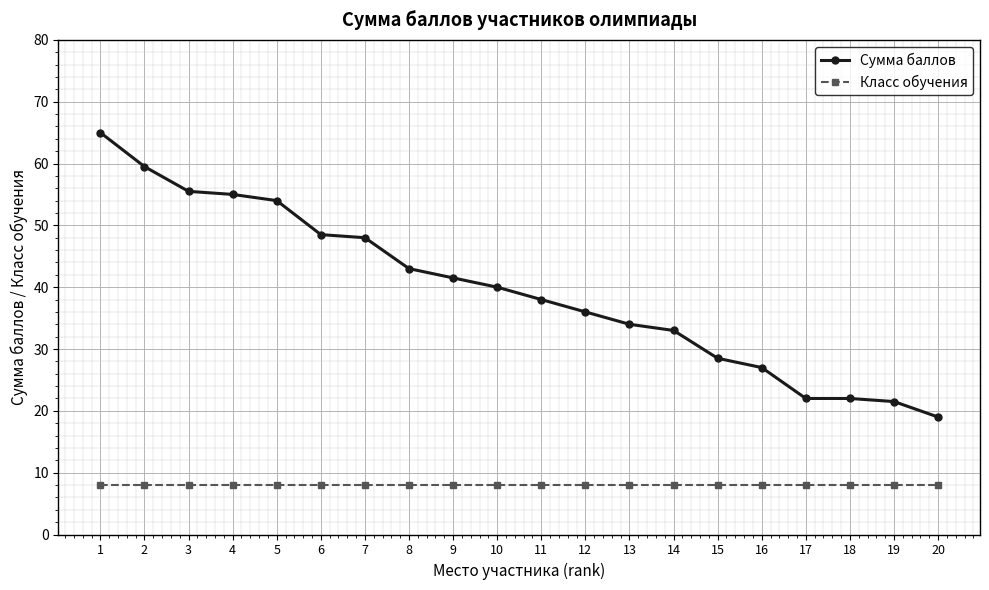

True or false: Сумма баллов and Класс обучения cross at least once.

False